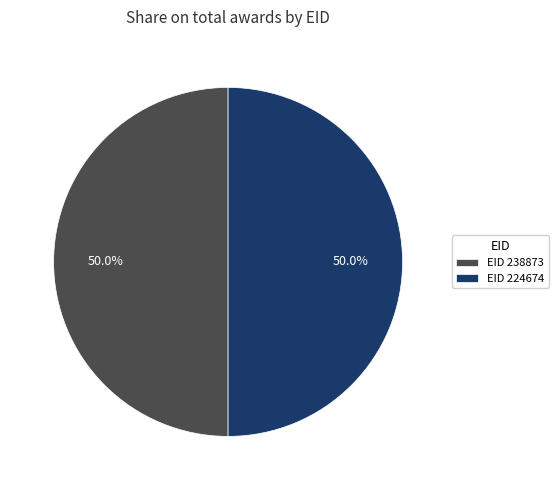

What is the ratio of the value at EID 238873 to the value at EID 224674?

1.0